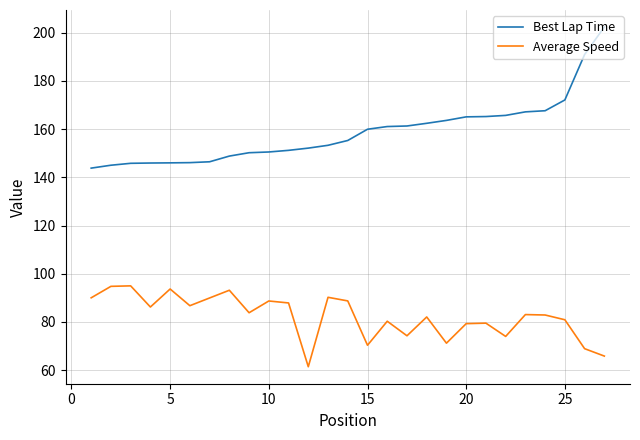

How many interior local valleys does the Average Speed series have?

8